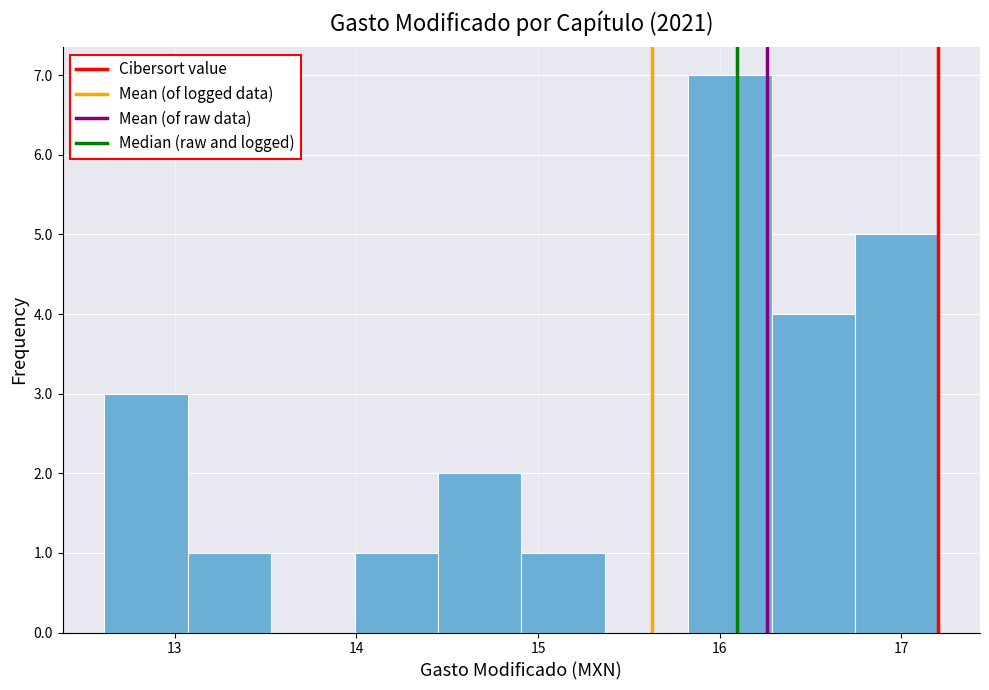

What is the height of the bar covering 13.1 to 13.5 on the x-axis? Neither the bar edges nor the heights are printed on the chart, so give them approximately, as read against the axes.

1